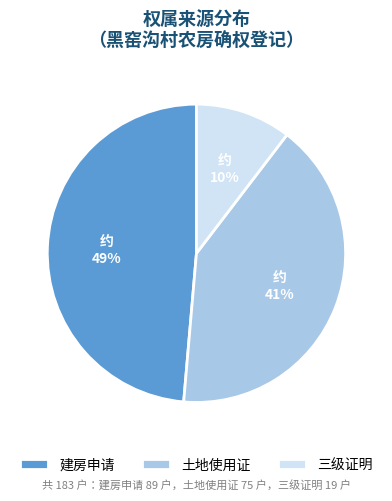

Does 土地使用证 account for over 50% of the chart?

No